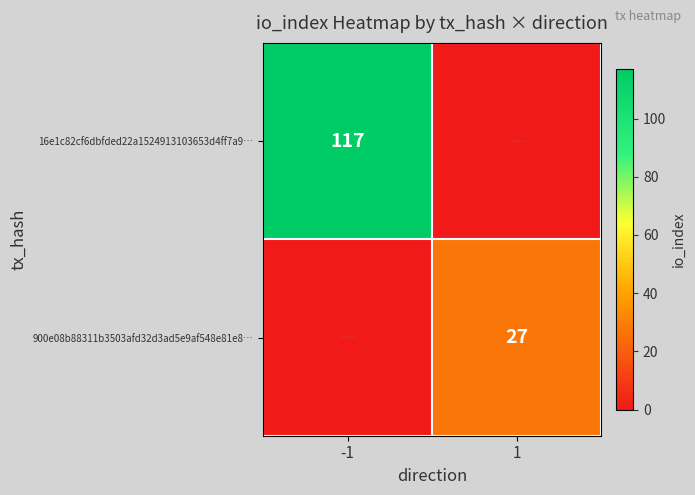

What is the maximum value shown in the chart?

117